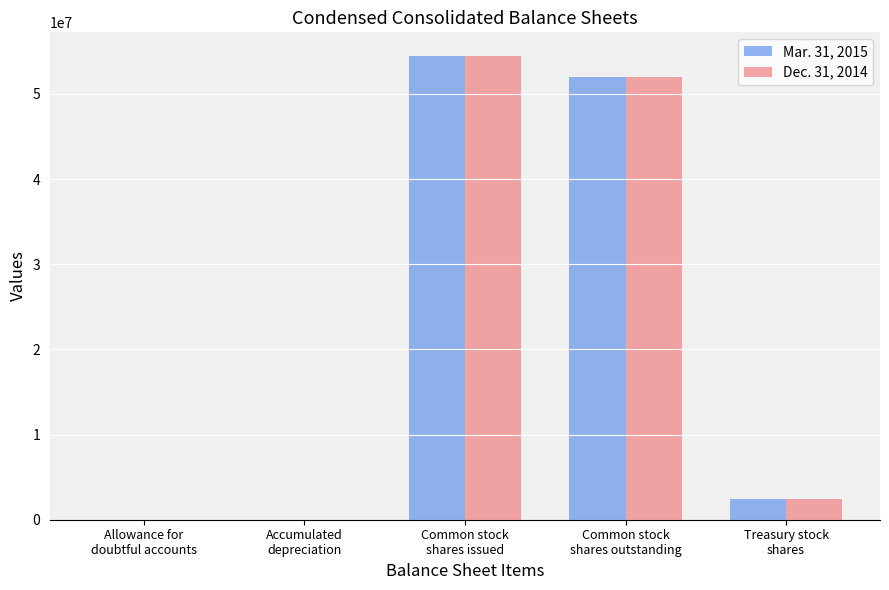

Count the number of categories in the chart.

5